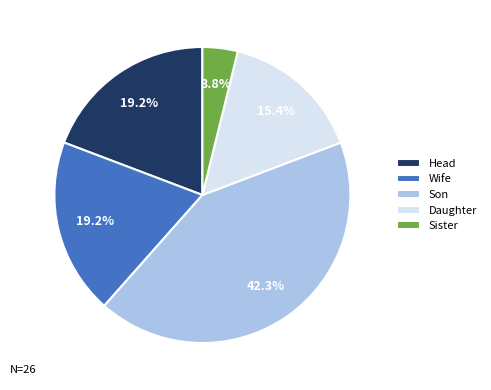

What portion of the pie excludes Head?

80.8%